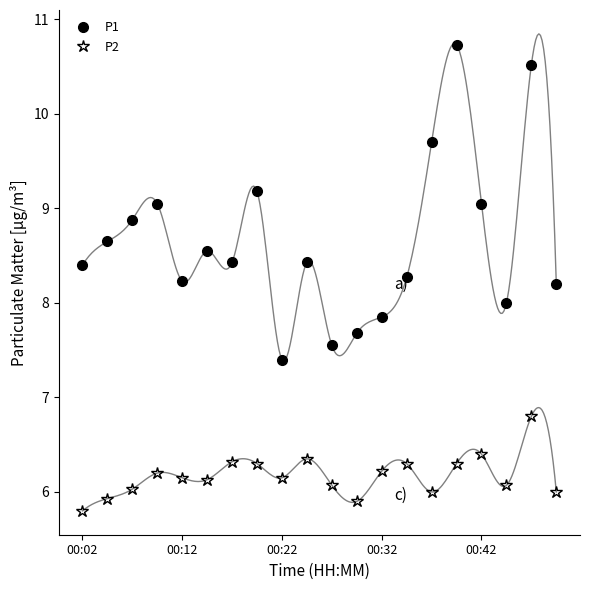

Does the chart have visible grid lines?

No